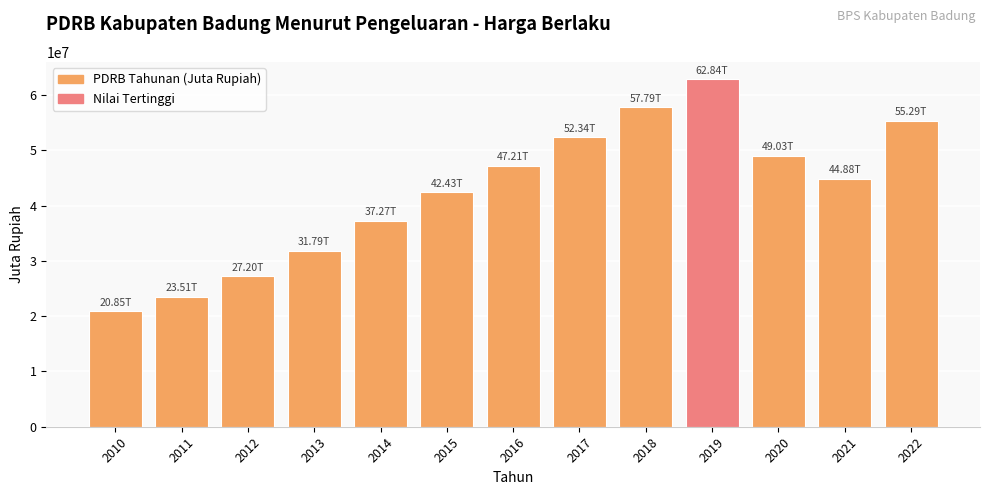

The value at 2015 is 42429247.6. True or false?

True